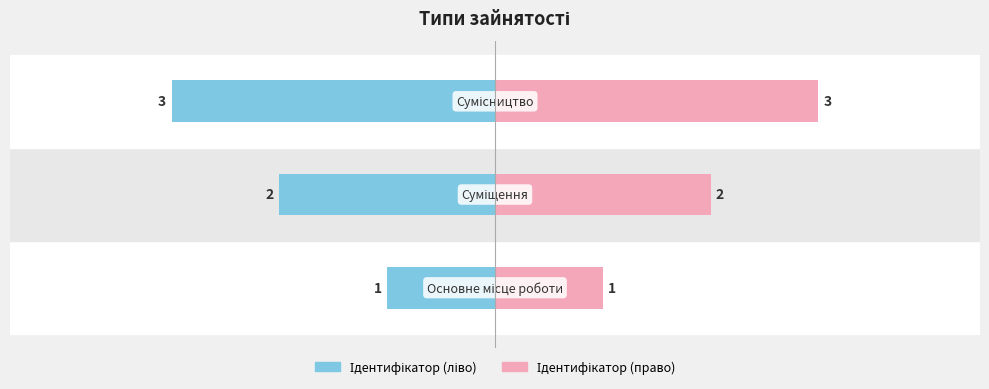

Rank the series at 2 from highest to lowest value.

Ідентифікатор (право), Ідентифікатор (ліво)